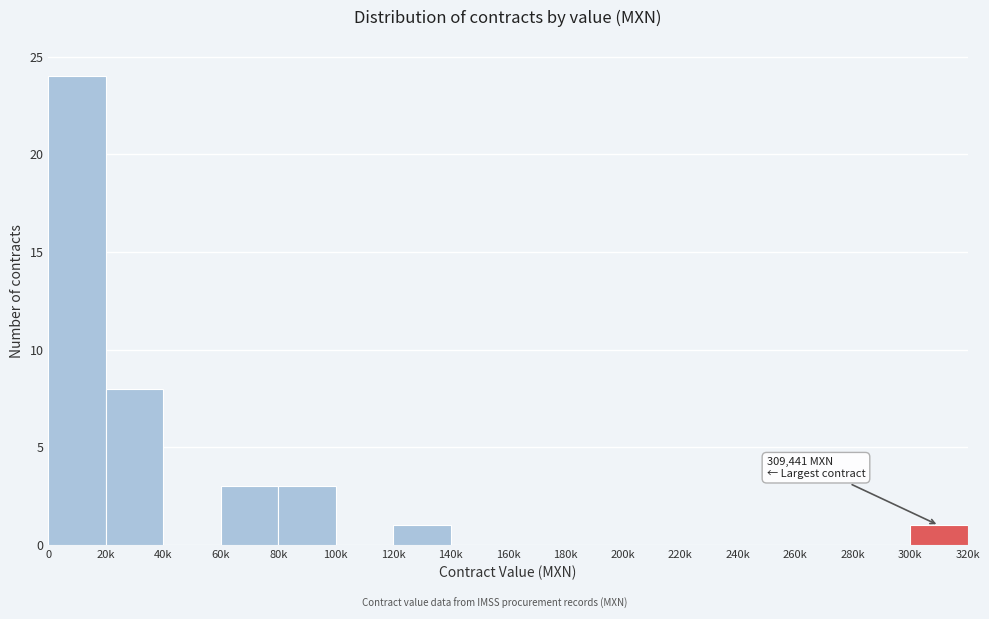

Reading left to right, what are all the values shown in this chart?

0=24	20k=8	40k=0	60k=3	80k=3	100k=0	120k=1	140k=0	160k=0	180k=0	200k=0	220k=0	240k=0	260k=0	280k=0	300k=1